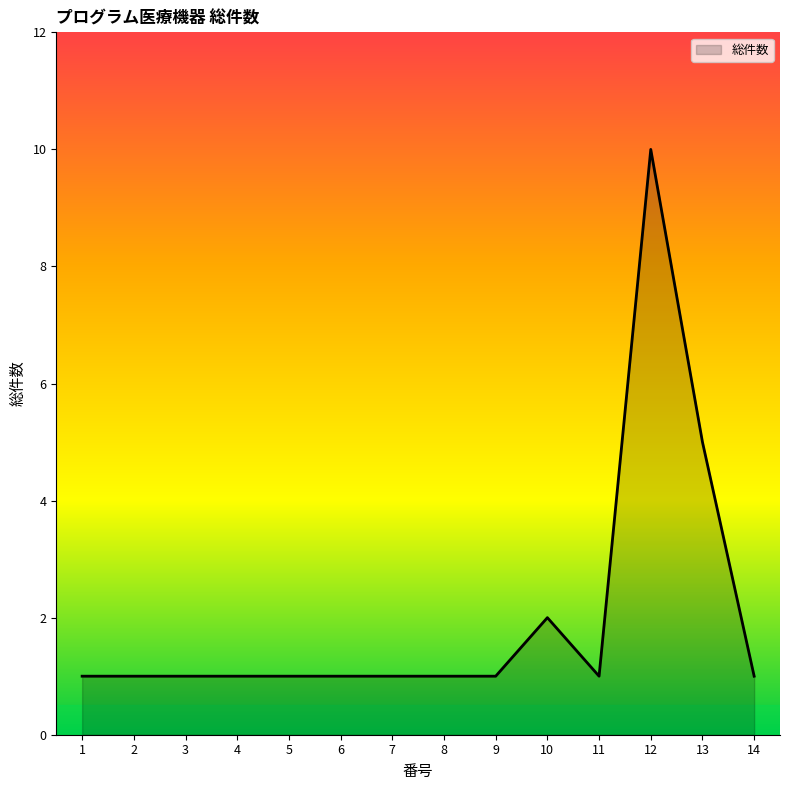

What is the minimum value shown in the chart?

1